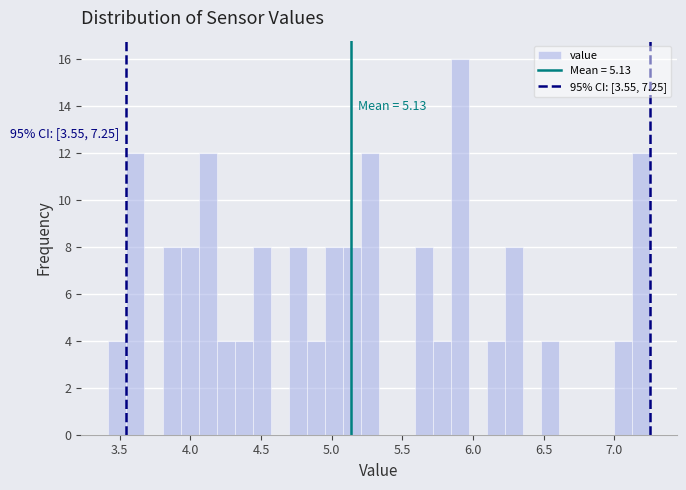

Read against the x-axis, roughly where is the centre of the tallest bar?

5.90